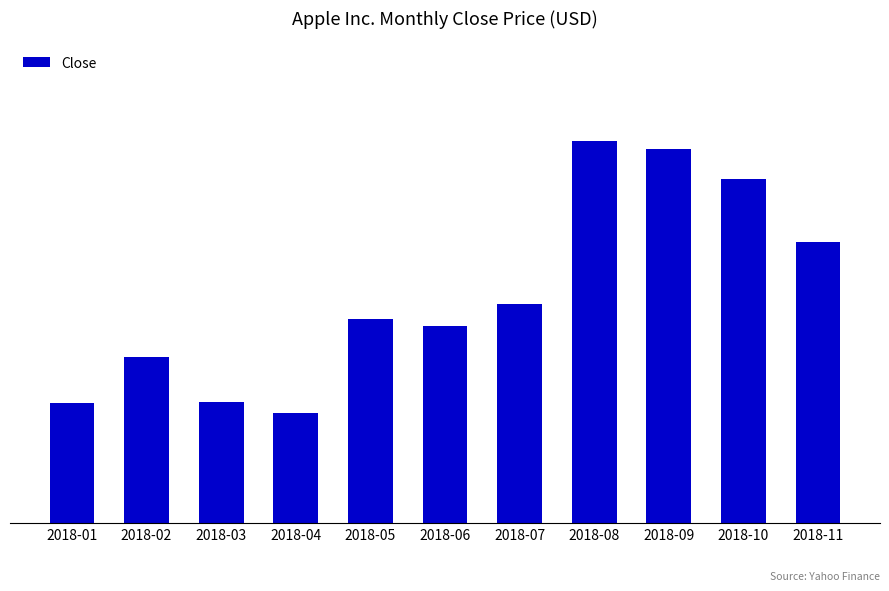

What is the minimum value shown in the chart?

165.3